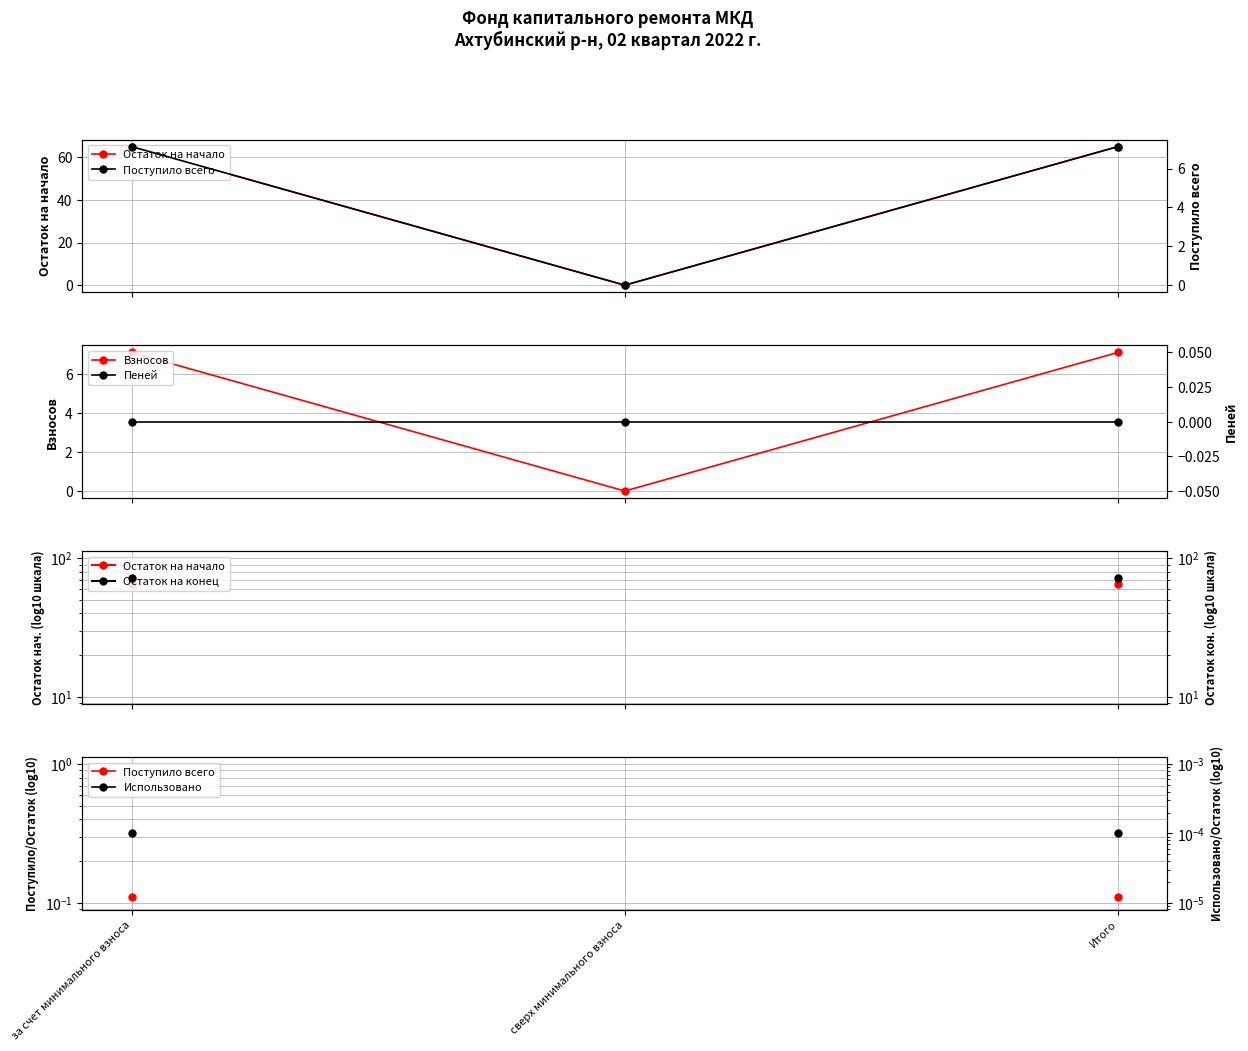

Rank the series at сверх минимального взноса from highest to lowest value.

Остаток на начало, Поступило всего, Взносов, Пеней, Остаток на конец, Использовано